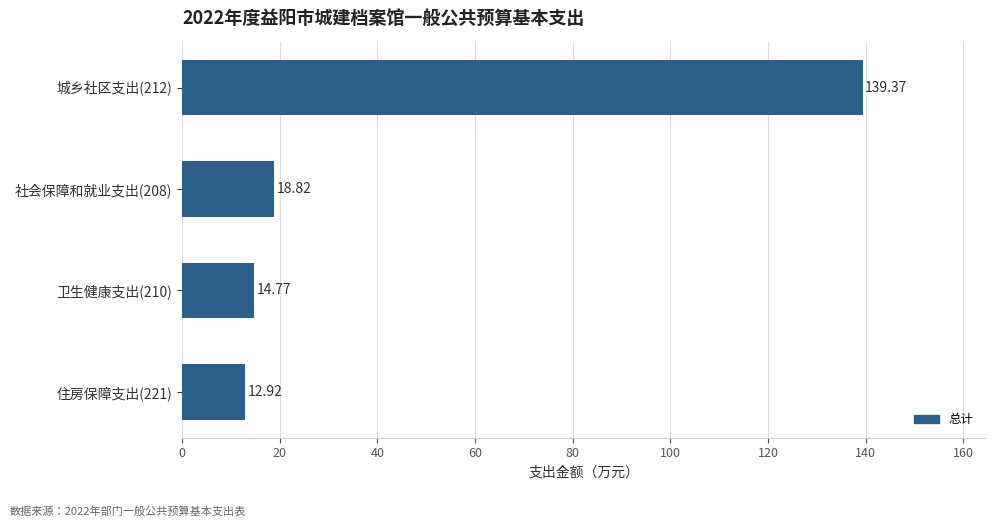

What is the average value?

46.5